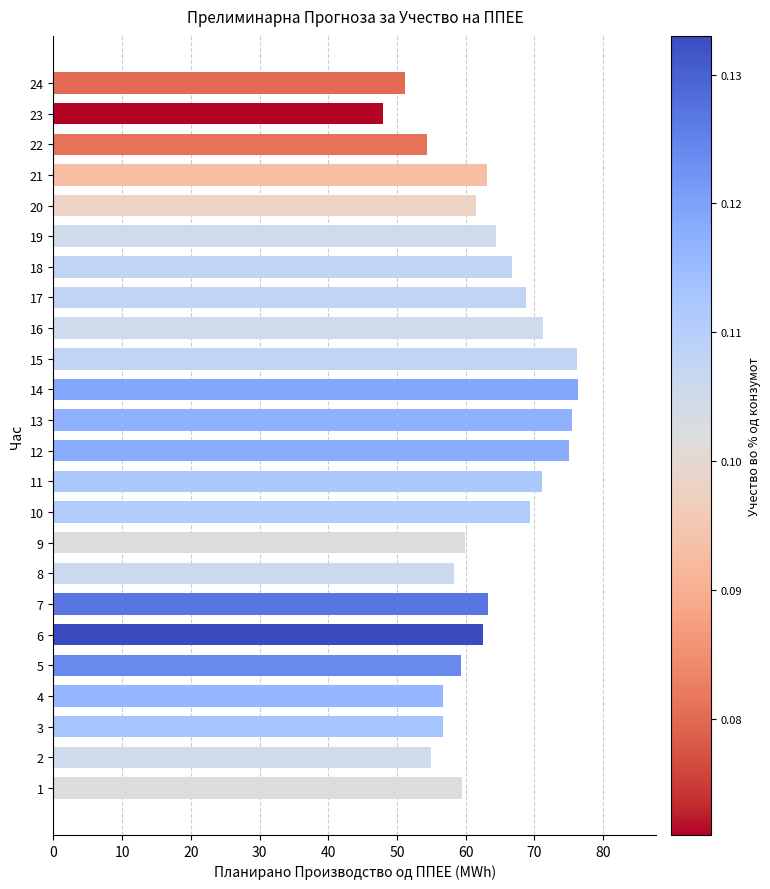

What is the change in value from 19 to 23?

-16.3